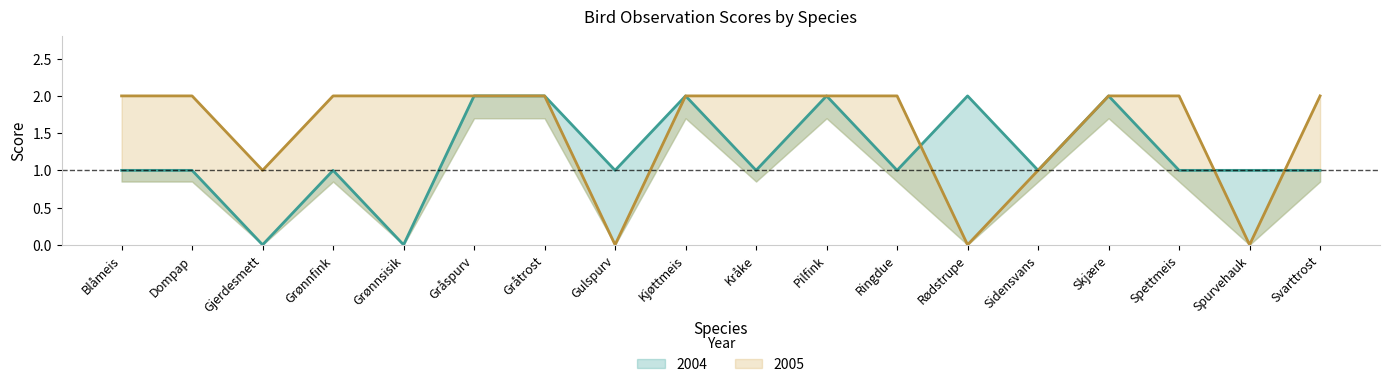

Rank the categories by 2004 value from lowest to highest.

Gjerdesmett, Grønnsisik, Blåmeis, Dompap, Grønnfink, Gulspurv, Kråke, Ringdue, Sidensvans, Spettmeis, Spurvehauk, Svarttrost, Gråspurv, Gråtrost, Kjøttmeis, Pilfink, Rødstrupe, Skjære